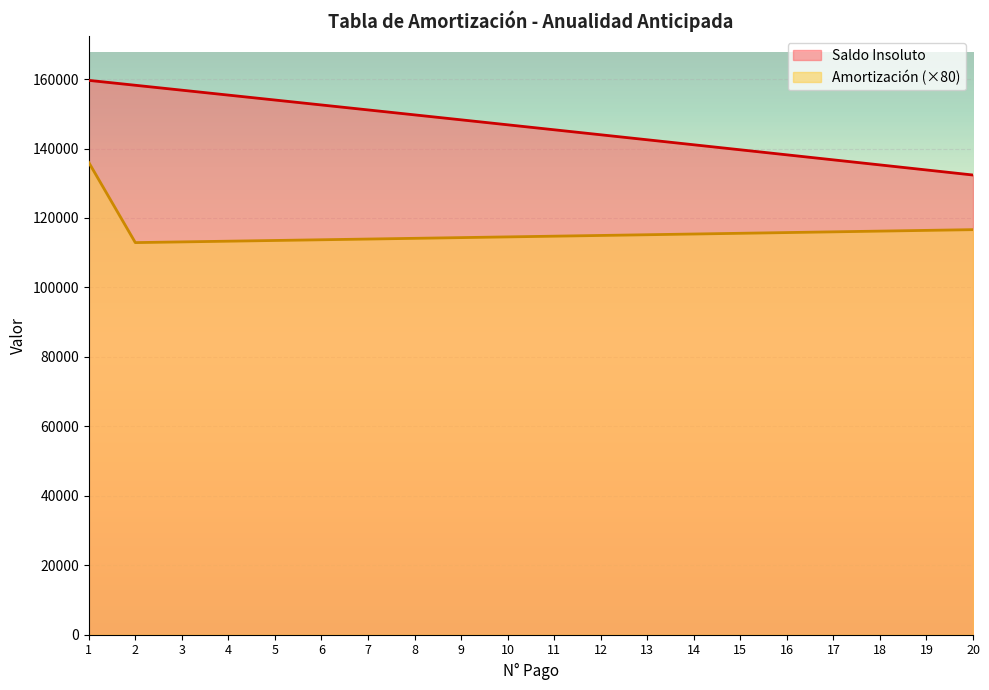

Reading right to left, transcribe all the data shown in this chart.

Amortización: 116645.6	116435.2	116224.8	116015.2	115805.6	115596.8	115388.0	115180.0	114972.0	114764.8	114557.6	114351.2	114144.8	113938.4	113732.8	113528.0	113323.2	113118.4	112914.4	136000.0
Saldo Insoluto: 132376.0	133834.0	135289.5	136742.3	138192.5	139640.1	141085.0	142527.4	143967.1	145404.3	146838.8	148270.8	149700.2	151127.0	152551.2	153972.9	155392.0	156808.5	158222.5	159634.0